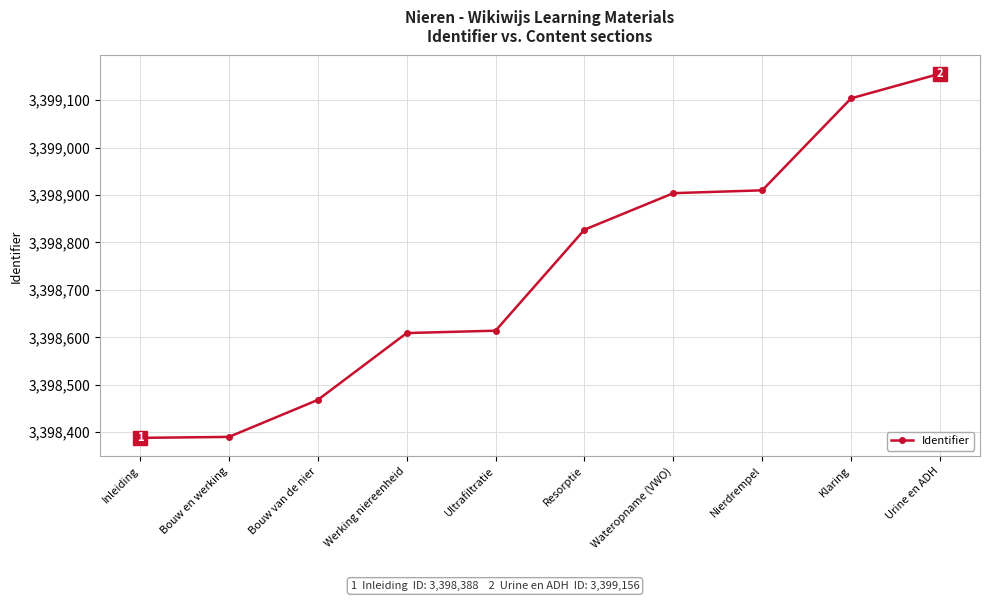

What is the label of the 7th point from the right?

Werking niereenheid